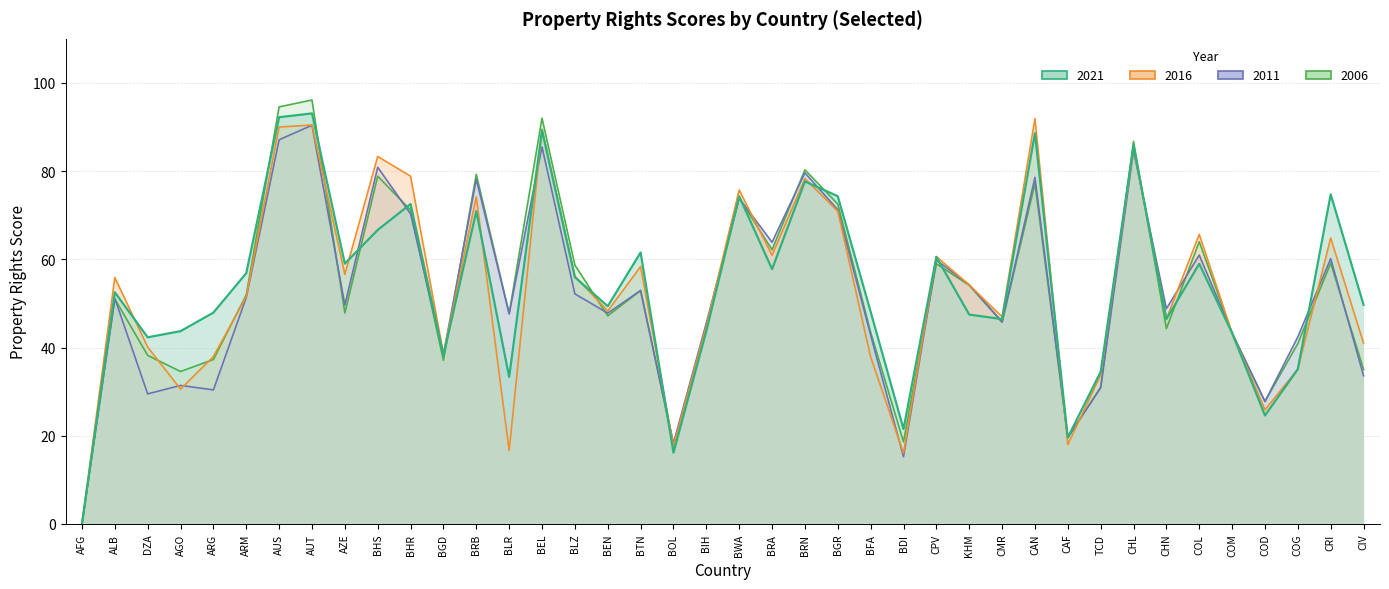

Which series has the largest total across all categories?

Property Rights score 2021